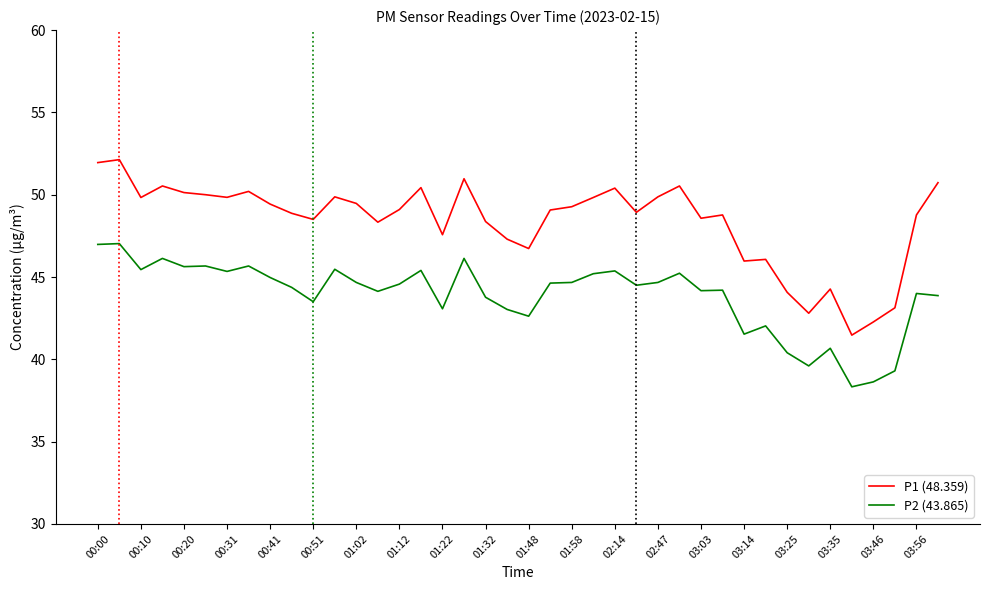

What is the difference between the maximum and minimum values in the P2 (43.865) series?

8.7